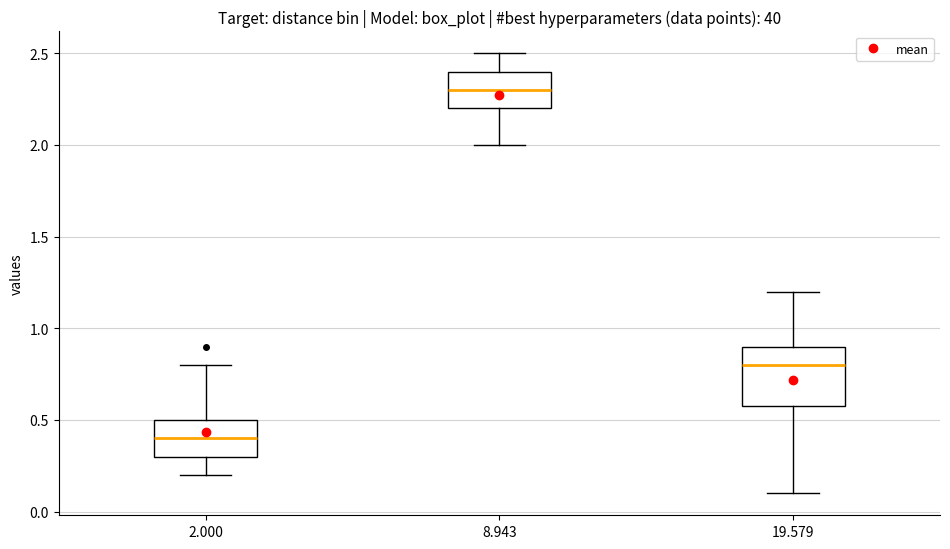

Reading left to right, read every box against the y-axis: the position of its median line, the range the box covers, and the ends of its whiskers. The values are not printed on the chart, so give them approximately, as read against the axis.

2.000: median 0.4, box 0.3 to 0.5, whiskers 0.2 to 0.8
8.943: median 2.3, box 2.2 to 2.4, whiskers 2.0 to 2.5
19.579: median 0.8, box 0.6 to 0.9, whiskers 0.1 to 1.2